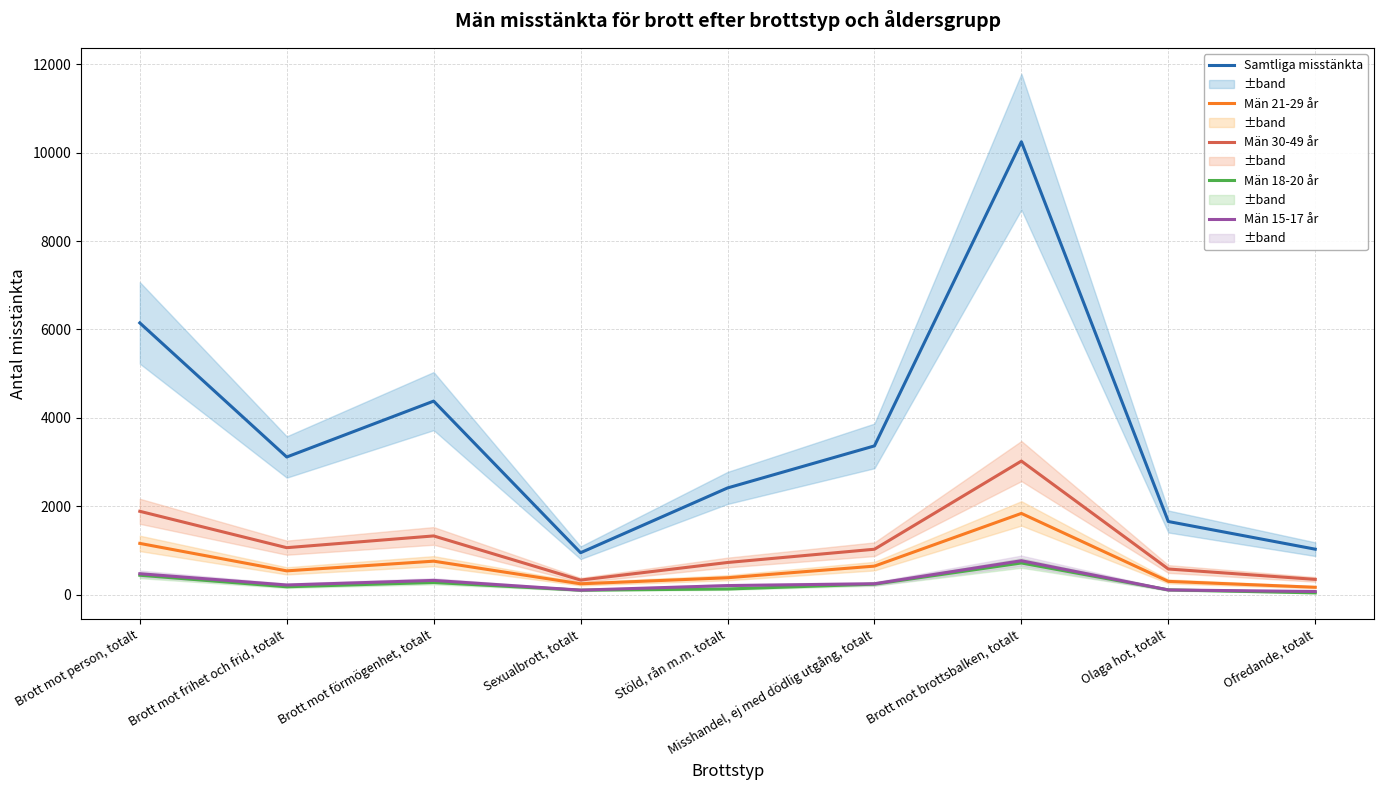

Reading left to right, list all the values displayed in this chart.

Samtliga misstänkta: 6149	3116	4380	951	2416	3367	10246	1657	1031
Män 21-29 år: 1162	541	760	248	385	648	1840	303	170
Män 30-49 år: 1888	1065	1331	332	730	1030	3024	583	348
Män 18-20 år: 442	181	278	104	131	240	719	111	43
Män 15-17 år: 476	221	325	105	208	249	770	109	74